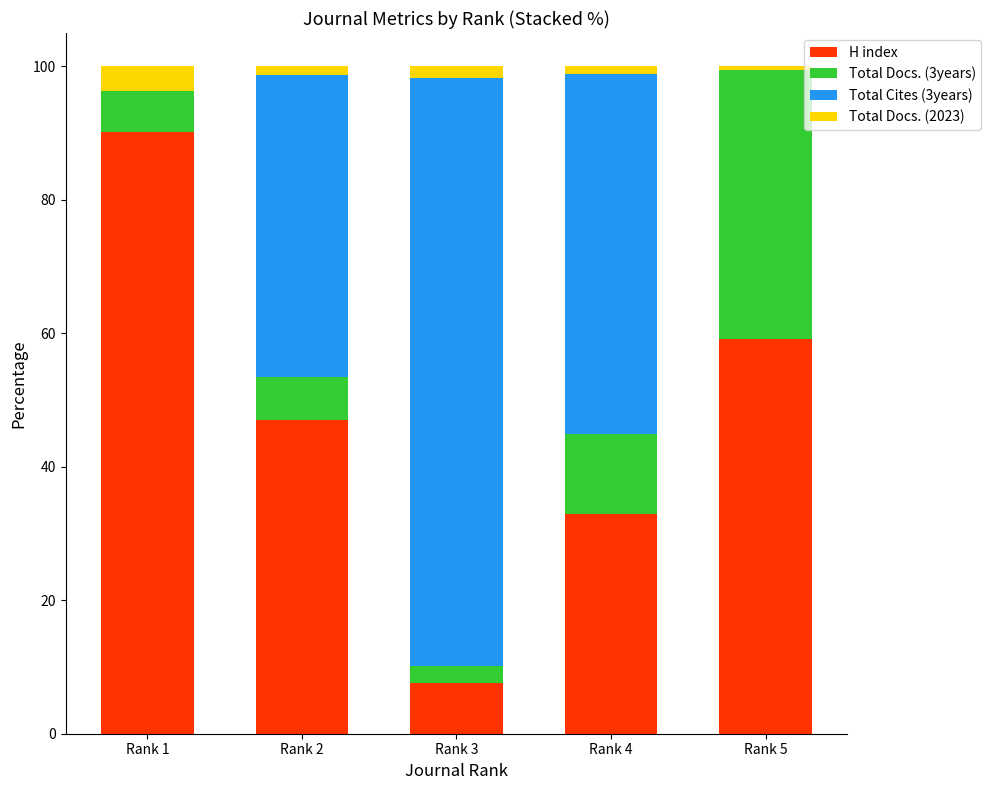

True or false: H index has a value of 7.6 at Rank 3.

True